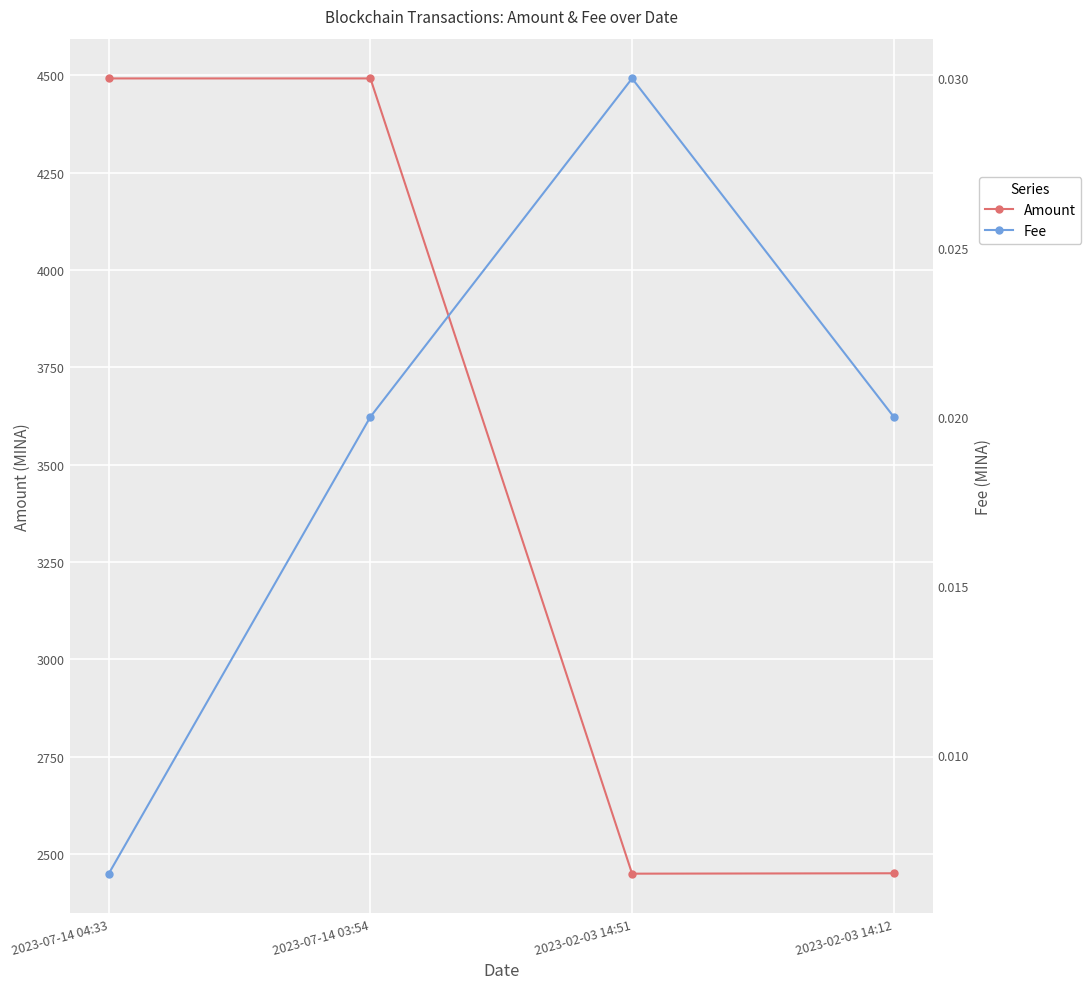

The Amount series shows 2450.6 at 2023-02-03 14:12. True or false?

True